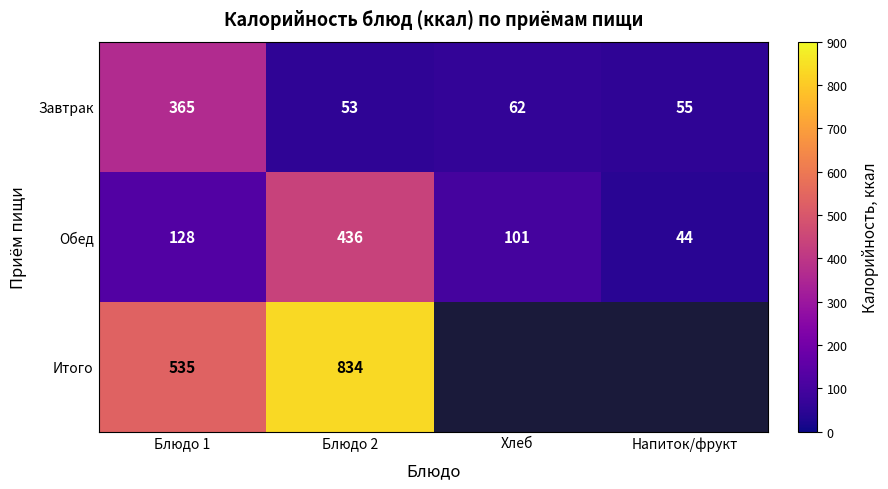

Where is Завтрак nearest to the value 209?

Хлеб